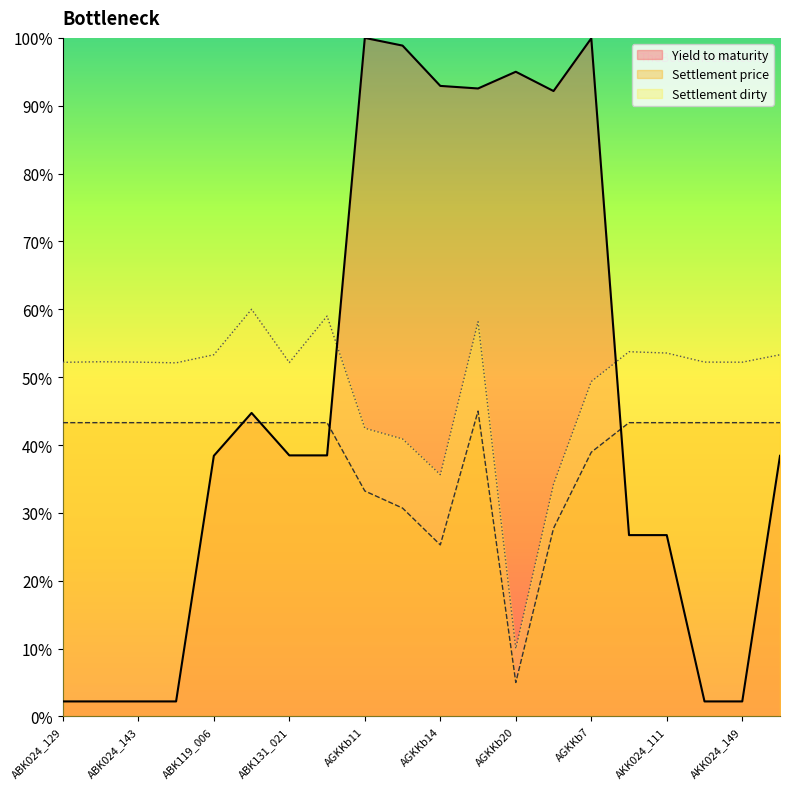

After their last crossing, which series has the higher values: Settlement dirty or Yield to maturity?

Settlement dirty